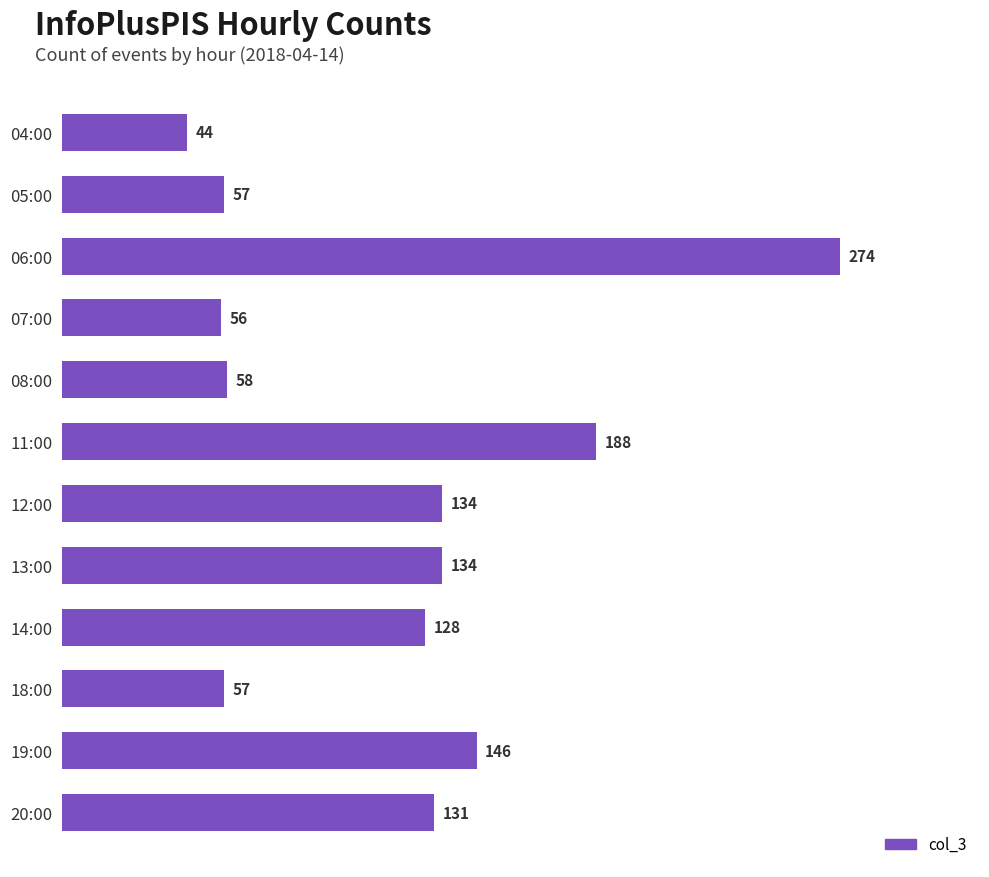

How many bars are there in total?

12